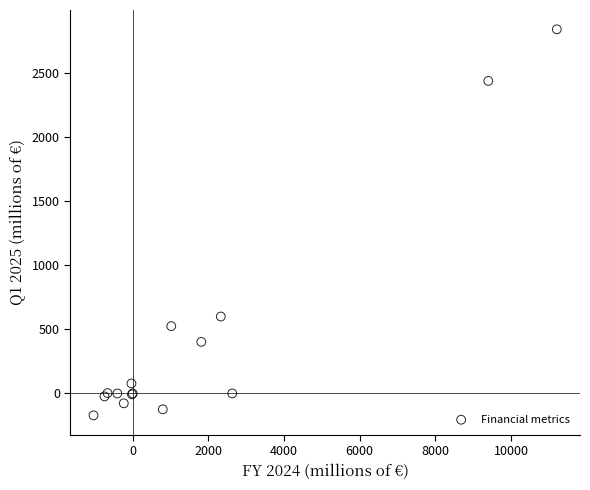

What Y value in the scatter plot is closest to 1337?

601